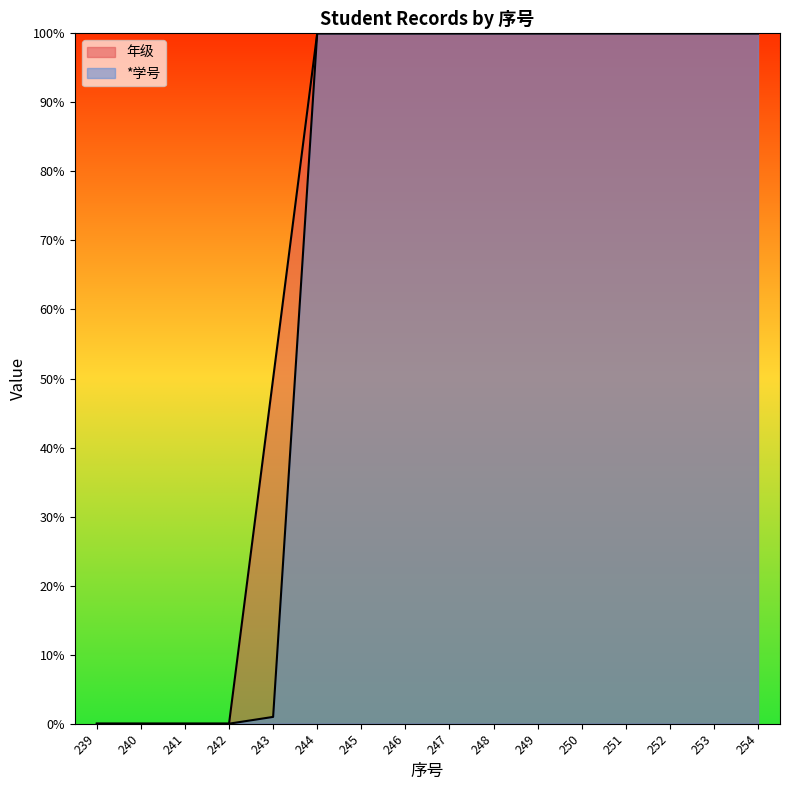

Reading left to right, list all the values displayed in this chart.

年级: 239=0.0	240=0.0	241=0.0	242=0.0	243=50.0	244=100.0	245=100.0	246=100.0	247=100.0	248=100.0	249=100.0	250=100.0	251=100.0	252=100.0	253=100.0	254=100.0
*学号: 239=0.0	240=0.0	241=0.0	242=0.0	243=1.0	244=100.0	245=100.0	246=100.0	247=100.0	248=100.0	249=100.0	250=100.0	251=100.0	252=100.0	253=100.0	254=100.0